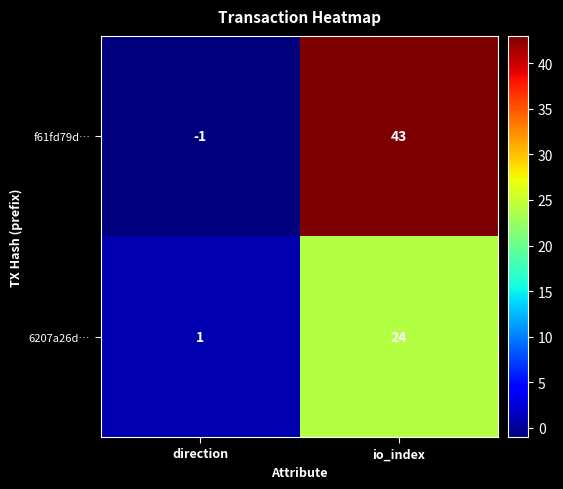

True or false: f61fd79d… has a value of 43 at io_index.

True